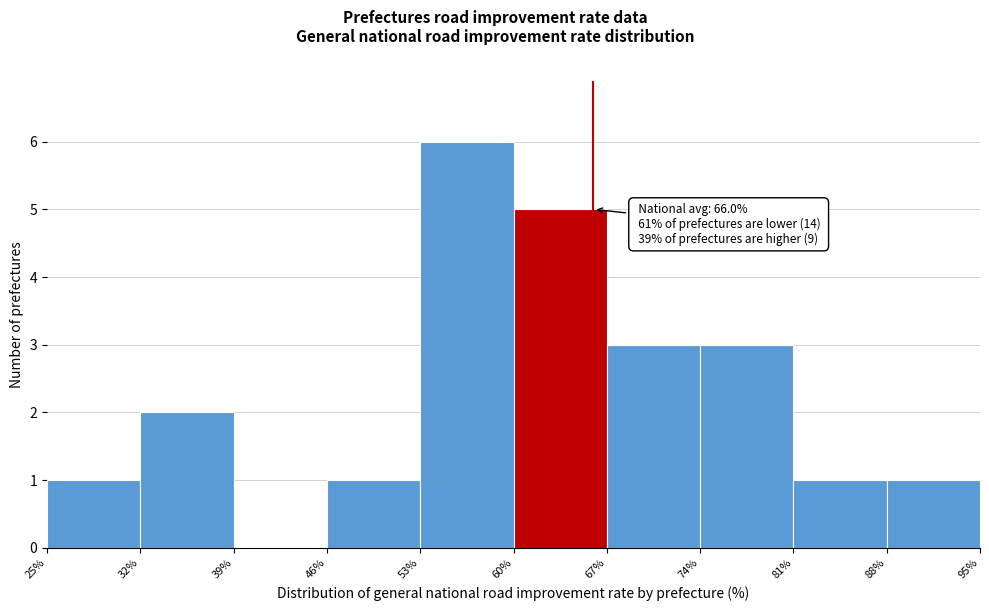

Which range on the x-axis has the tallest bar?

53% to 60%